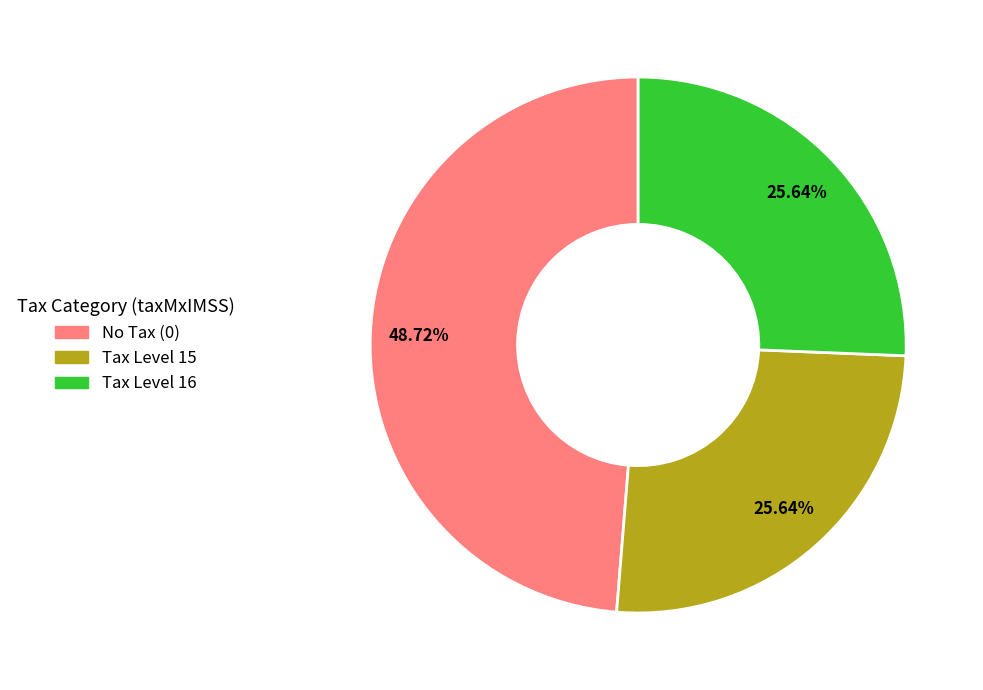

Is there a majority slice in this chart?

No